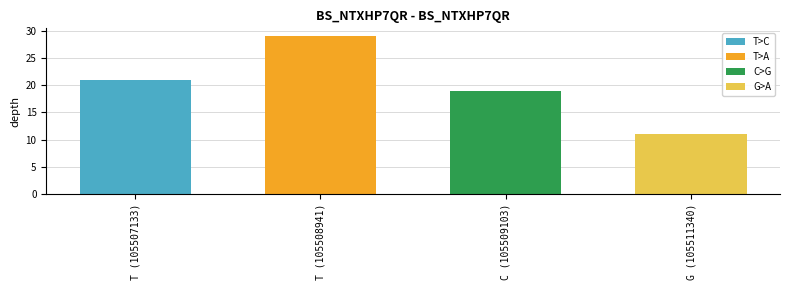

What is the value of the 4th bar from the left?

11